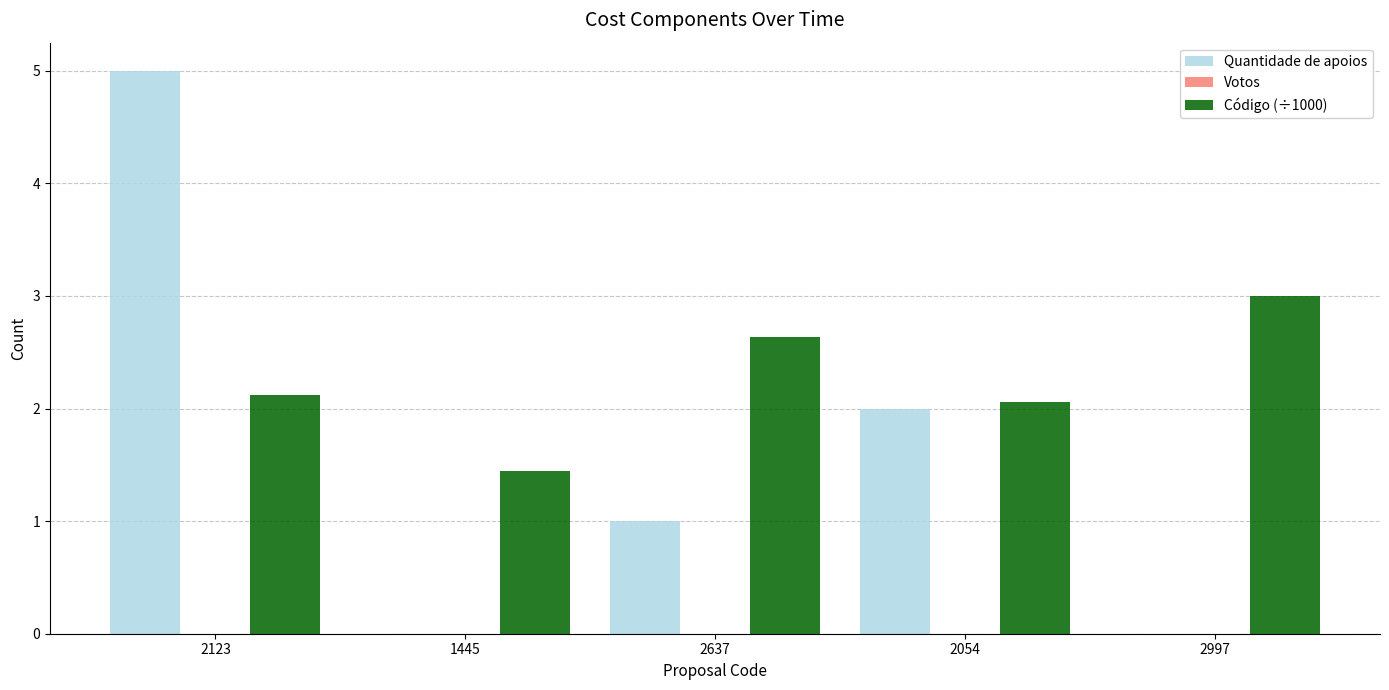

What is the highest value of the Quantidade de apoios series?

5.0